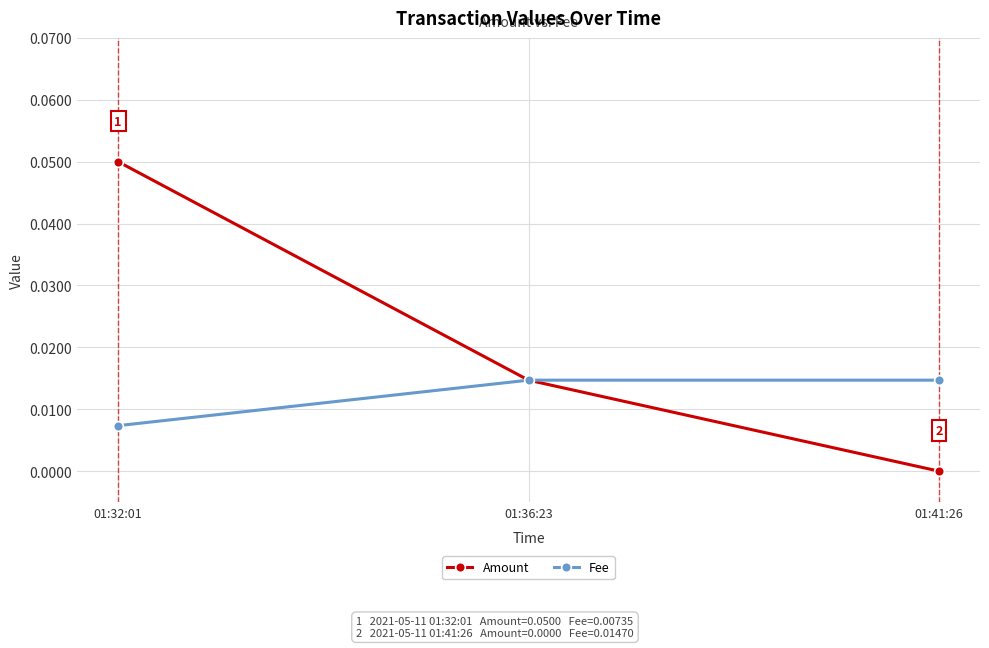

What position from the left is 01:41:26?

3